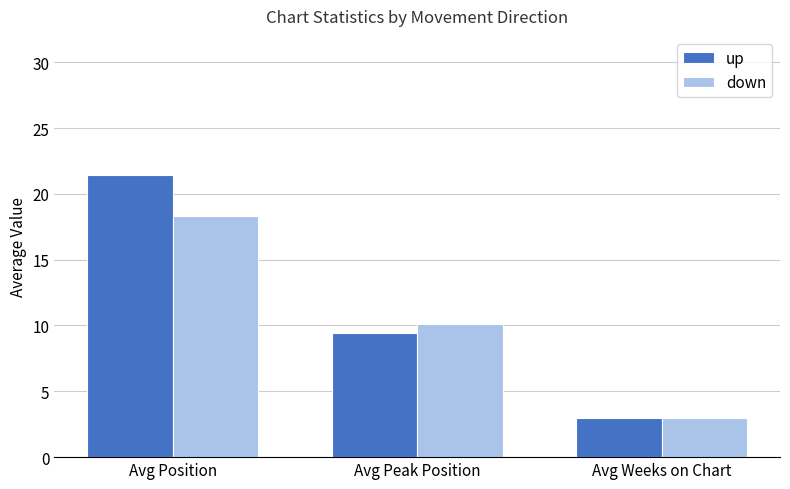

Which series has the largest total across all categories?

up